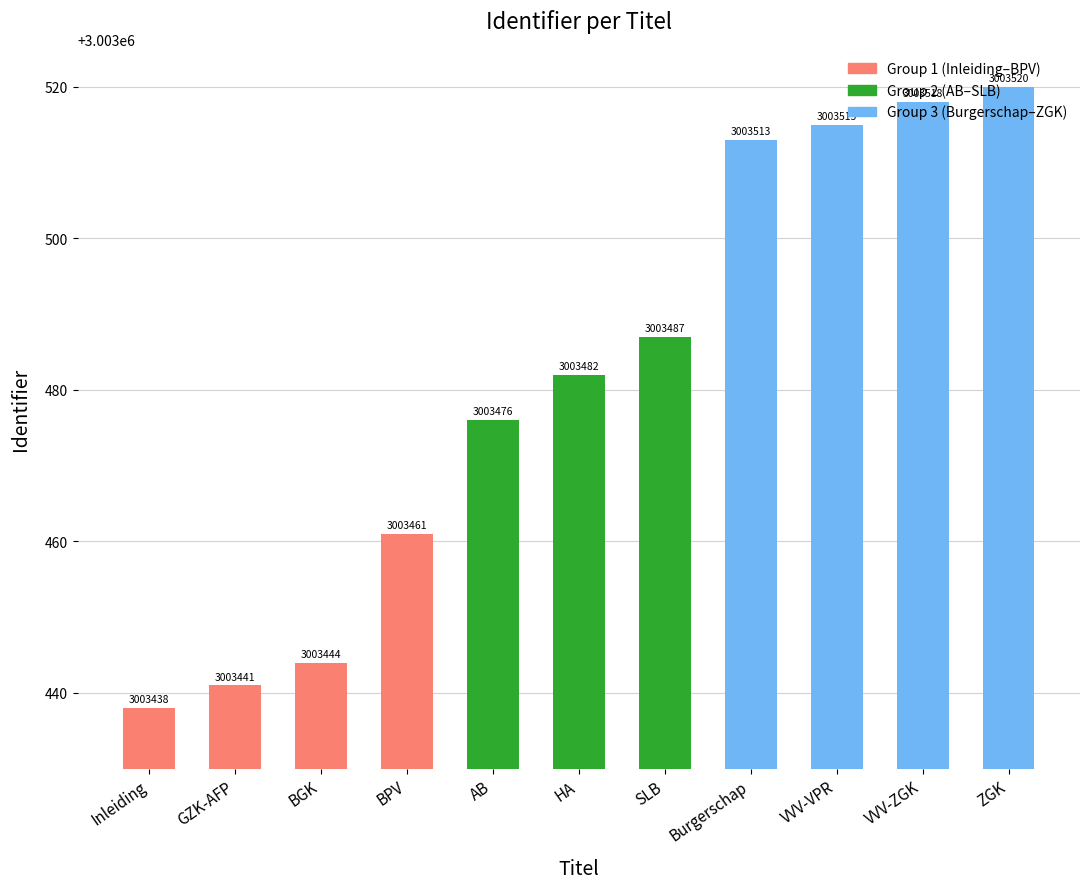

What is the smallest value displayed?

3003438